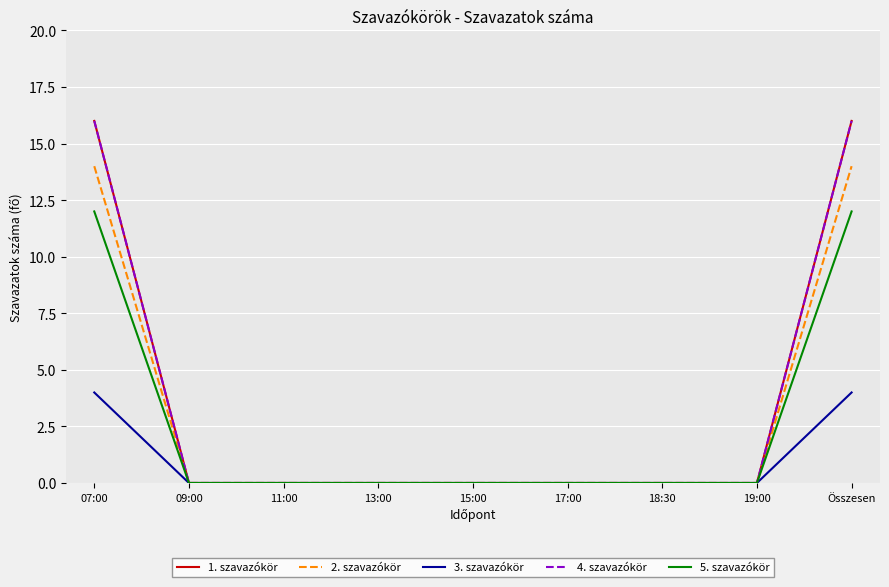

At Összesen, list the series in order from smallest to largest.

3. szavazókör, 5. szavazókör, 2. szavazókör, 1. szavazókör, 4. szavazókör